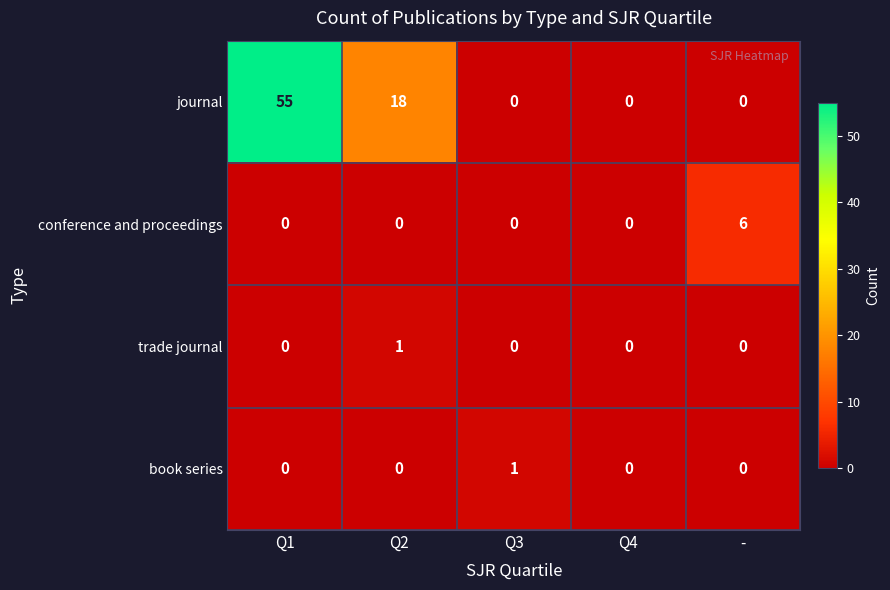

Reading left to right, transcribe all the data shown in this chart.

journal: Q1=55	Q2=18	Q3=0	Q4=0	-=0
conference and proceedings: Q1=0	Q2=0	Q3=0	Q4=0	-=6
trade journal: Q1=0	Q2=1	Q3=0	Q4=0	-=0
book series: Q1=0	Q2=0	Q3=1	Q4=0	-=0